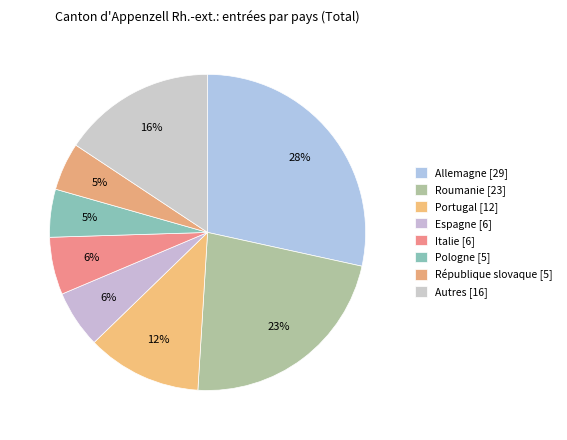

Count the number of slices in the pie.

8